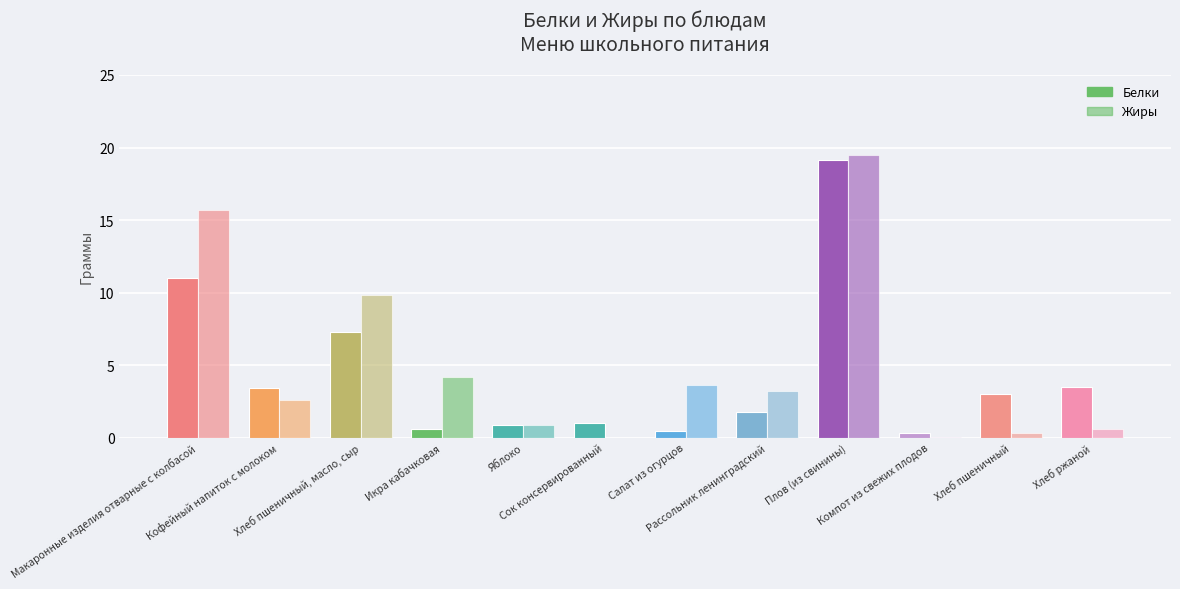

Count the number of data series in this chart.

2